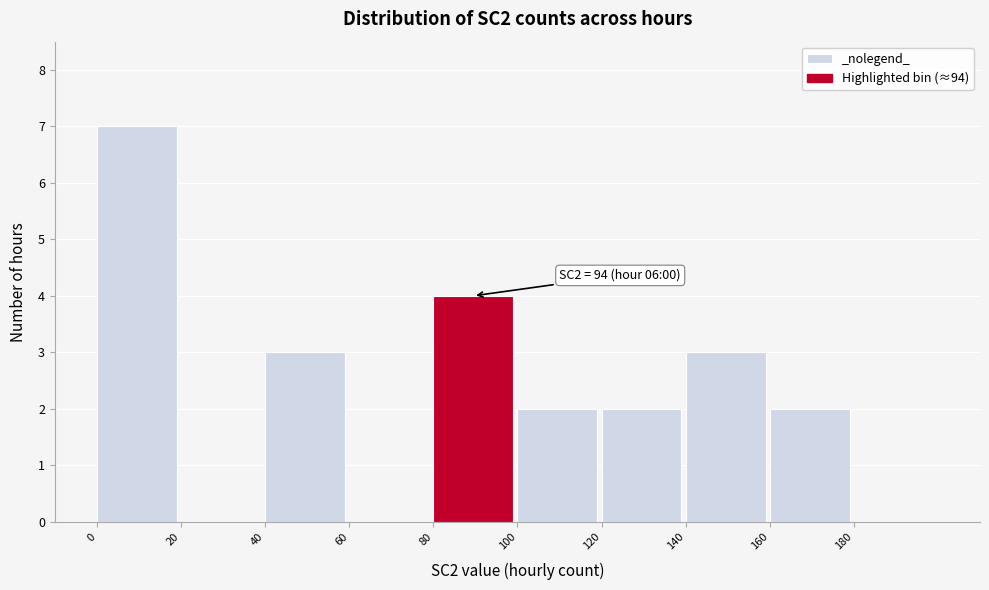

Which range on the x-axis has the tallest bar?

0 to 20